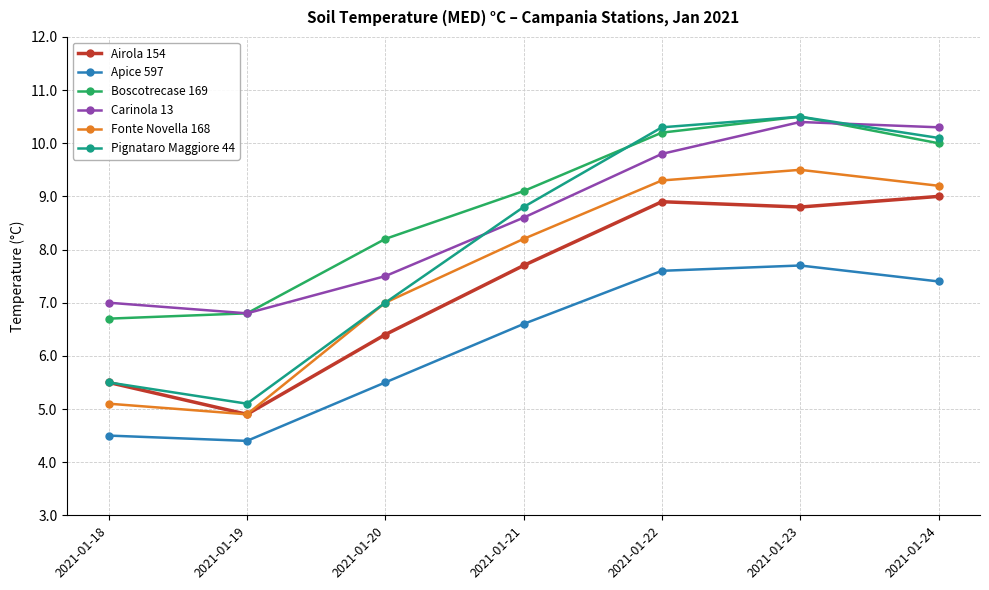

At which category is the sum across all series the highest?

2021-01-23